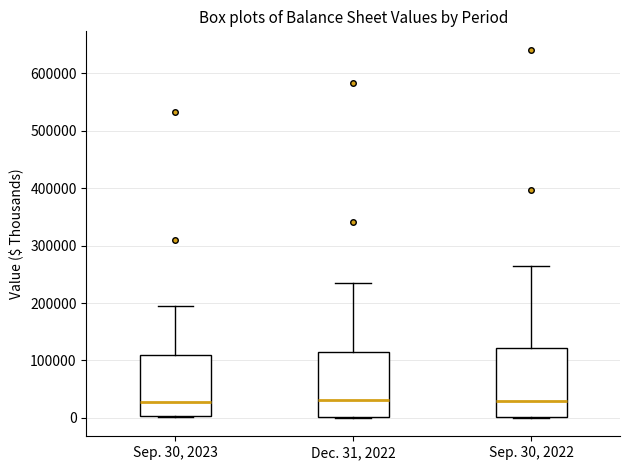

Reading left to right, transcribe this box plot: for each box, give where its median line is, the range the box spans, and where its two whiskers end, as read against the y-axis. The values are not printed on the chart, so give them approximately, as read against the axis.

Sep. 30, 2023: median 30000, box 0 to 110000, whiskers 0 to 190000
Dec. 31, 2022: median 30000, box 0 to 120000, whiskers 0 to 240000
Sep. 30, 2022: median 30000, box 0 to 120000, whiskers 0 to 270000